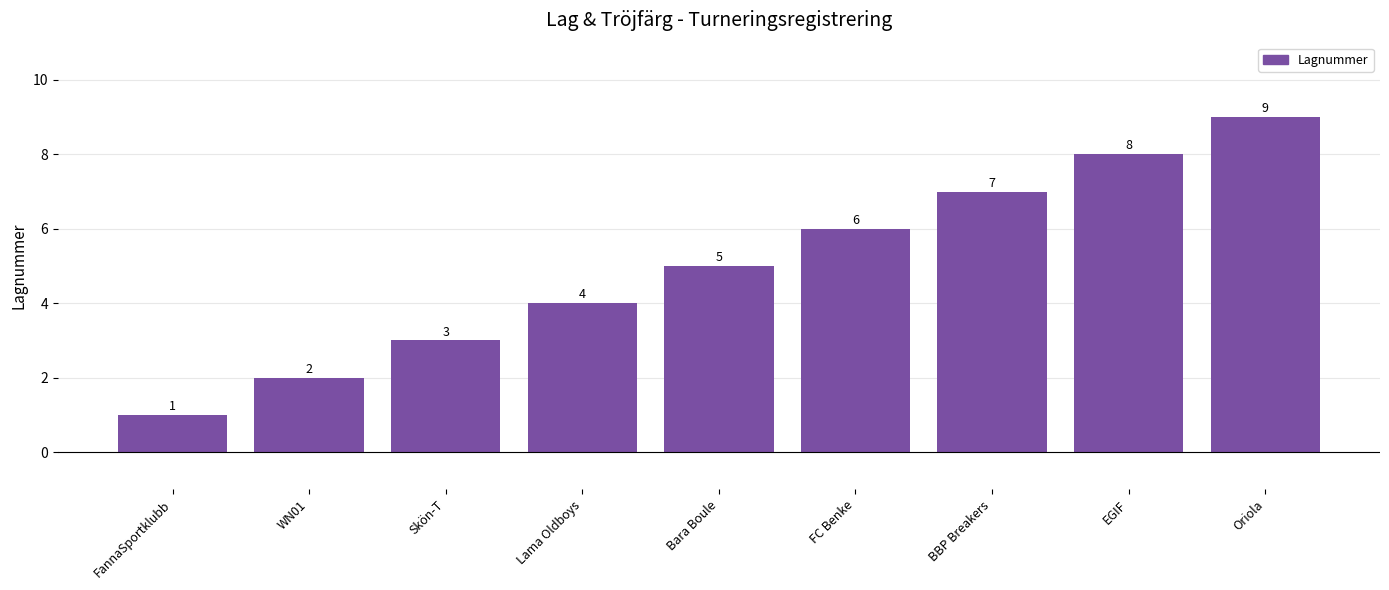

At which label is the value closest to 5?

Bara Boule